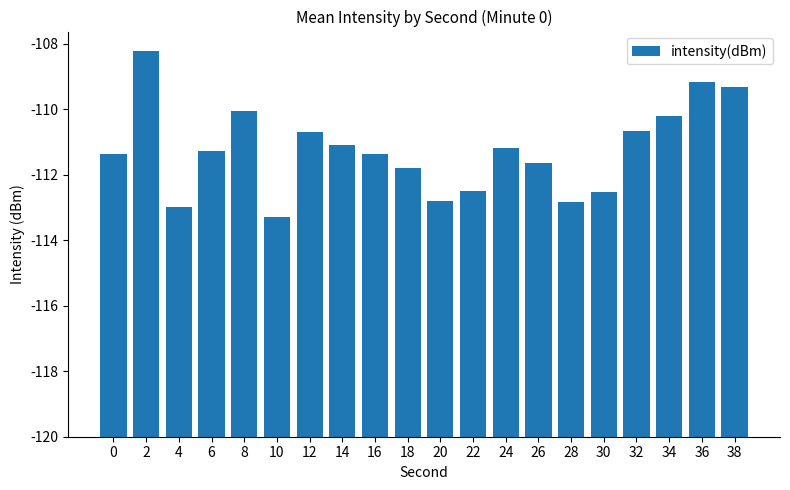

Are the bars horizontal?

No